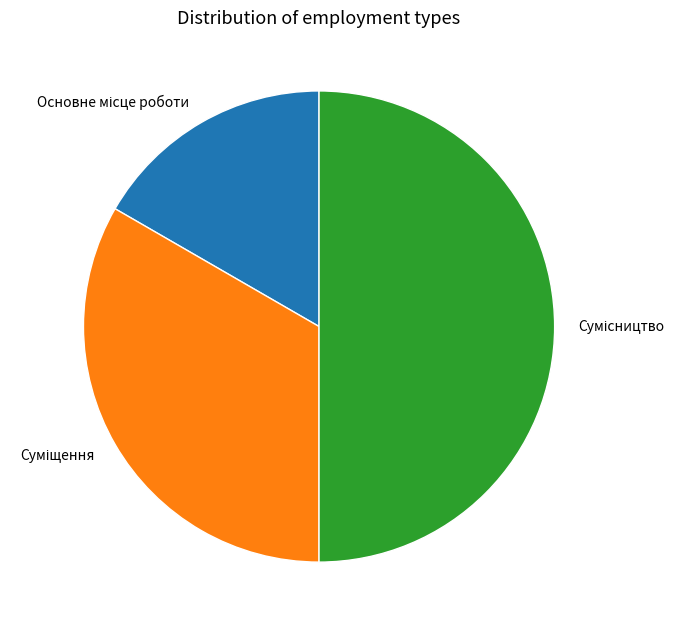

What portion of the pie excludes Основне місце роботи?

83.3%